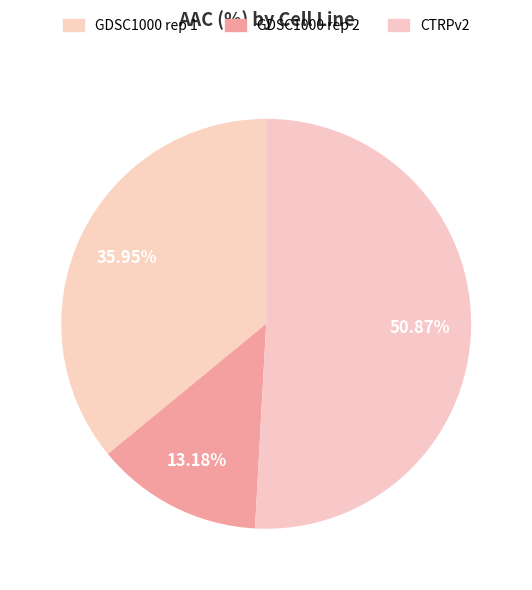

How many segments does this pie chart have?

3